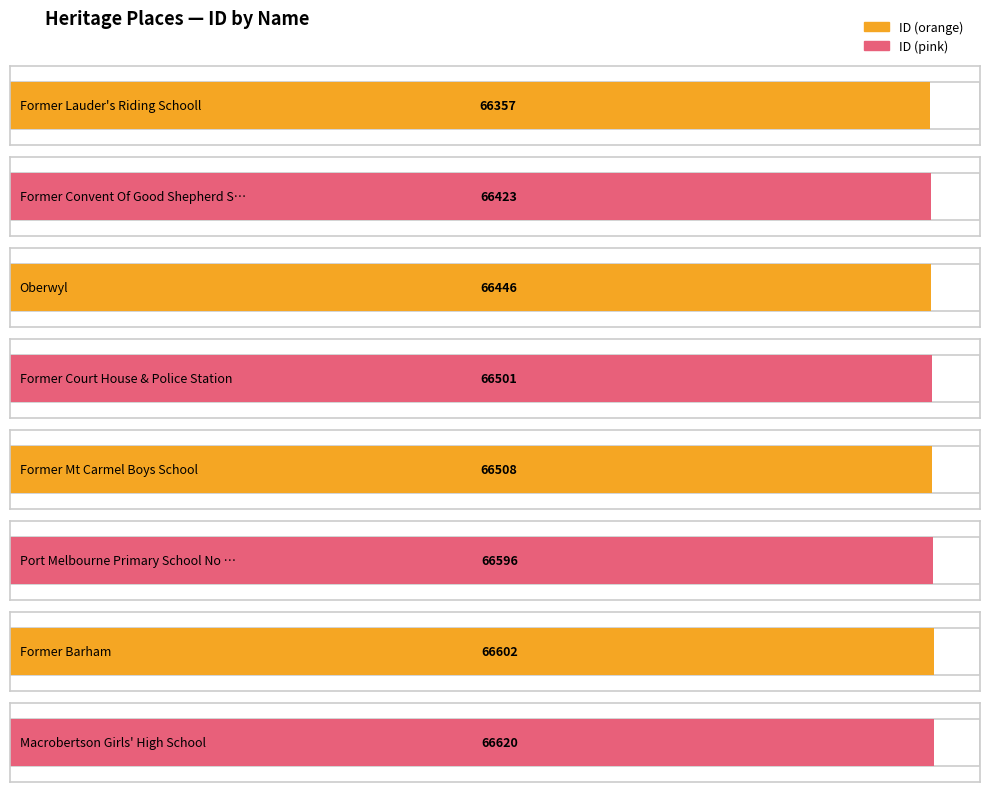

Where does the data first go above 66508?

Port Melbourne Primary School No 2932